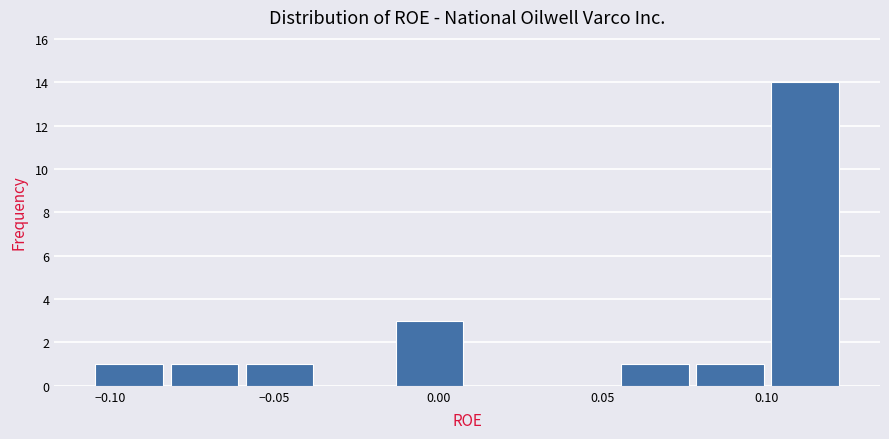

Over which range of the x-axis is the bar tallest?

0.100 to 0.125